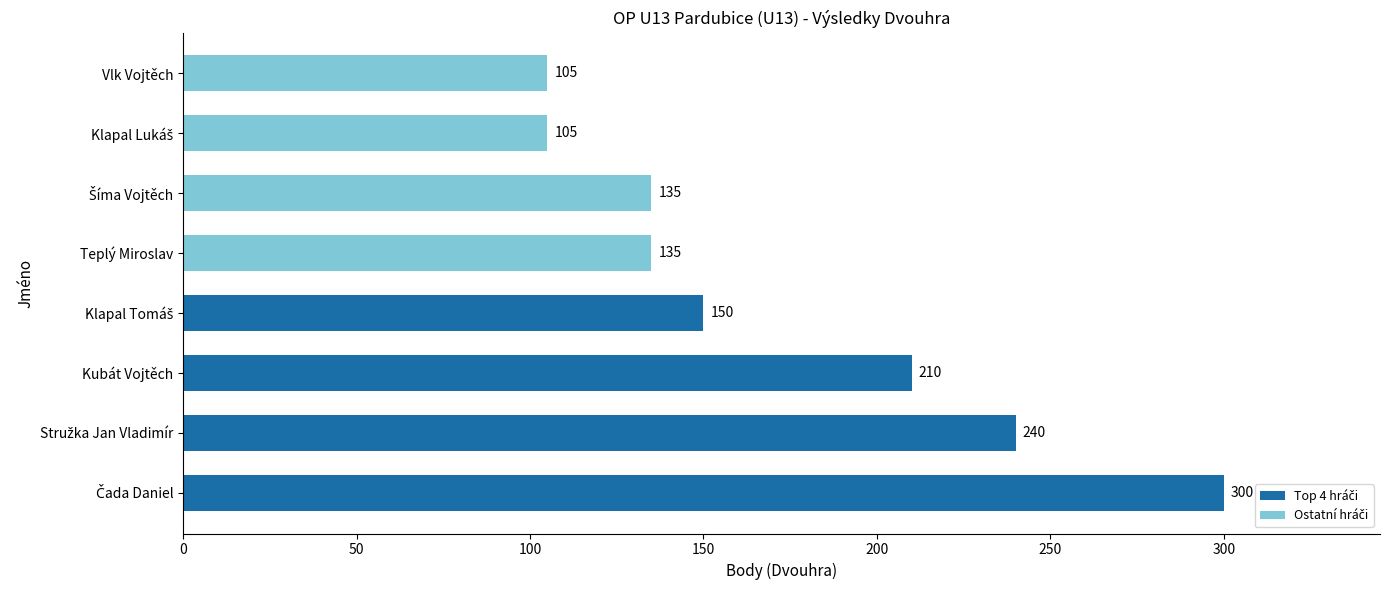

Are the bars grouped side by side (vs. stacked)?

No